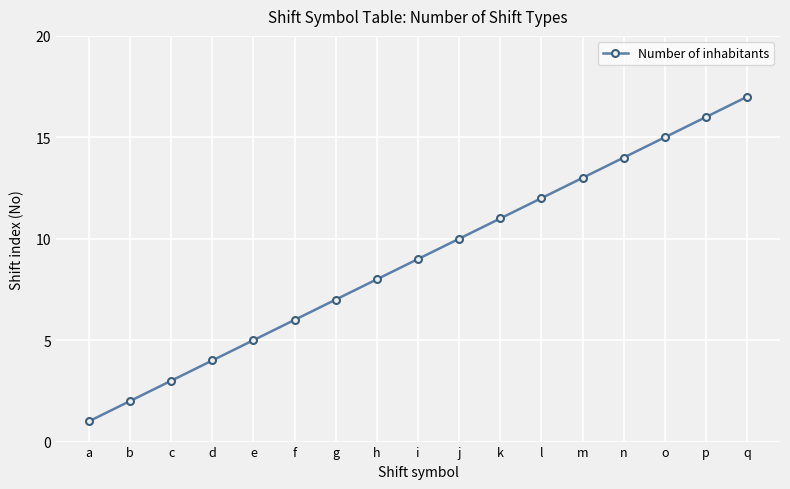

Between p and j, which is larger?

p